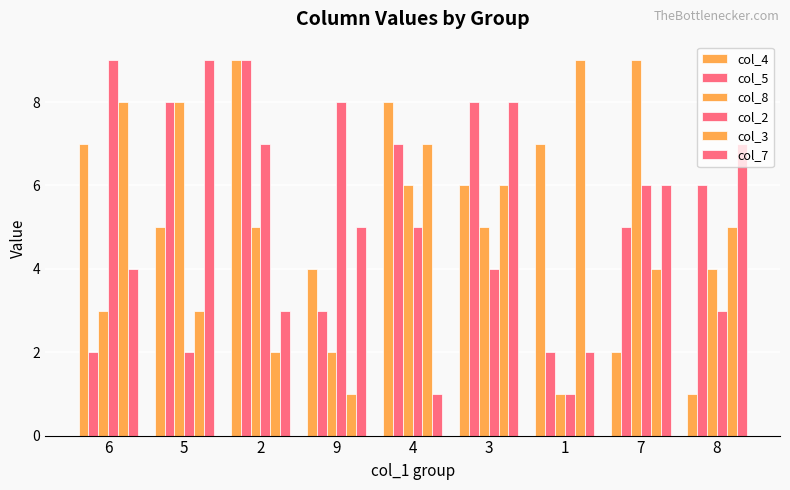

Between 7 and 1, which is larger?

1